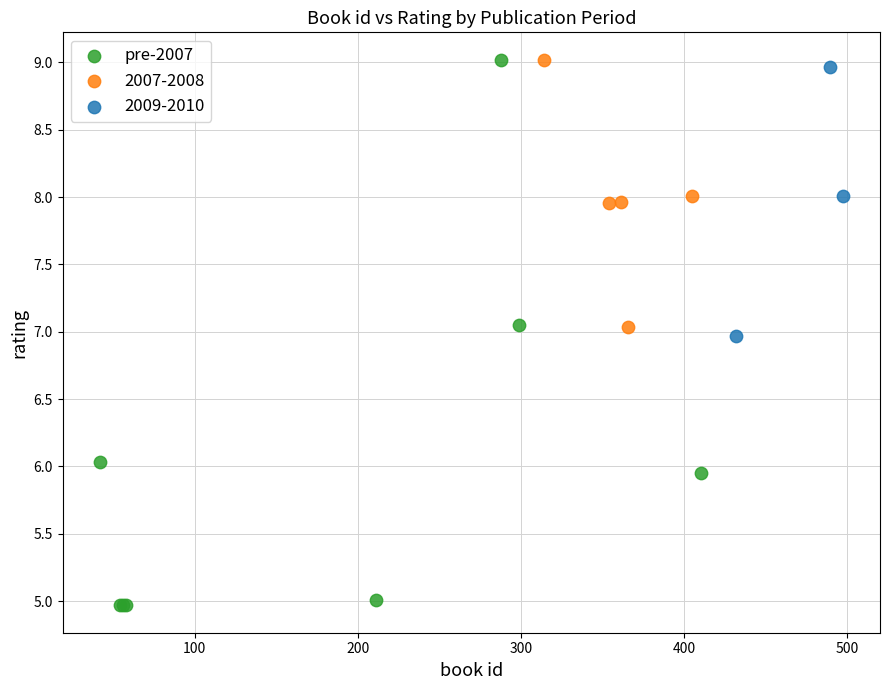

Which series has the largest Y range (max minus min)?

pre-2007